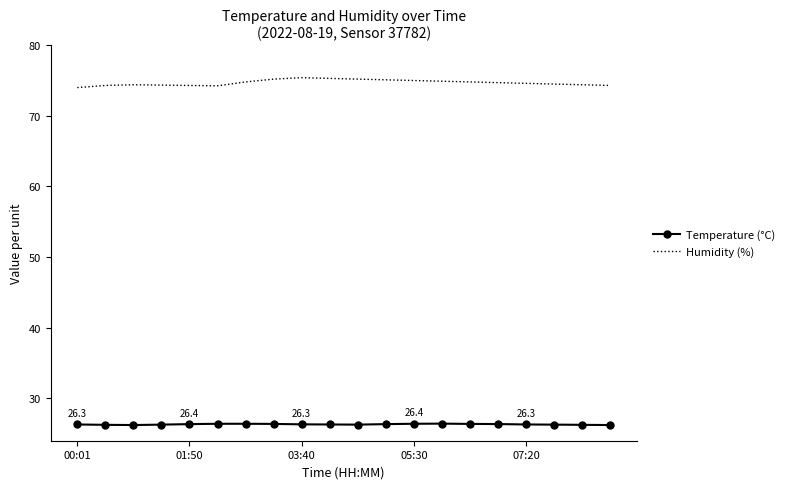

What is the difference between the maximum and minimum values in the Temperature (°C) series?

0.2